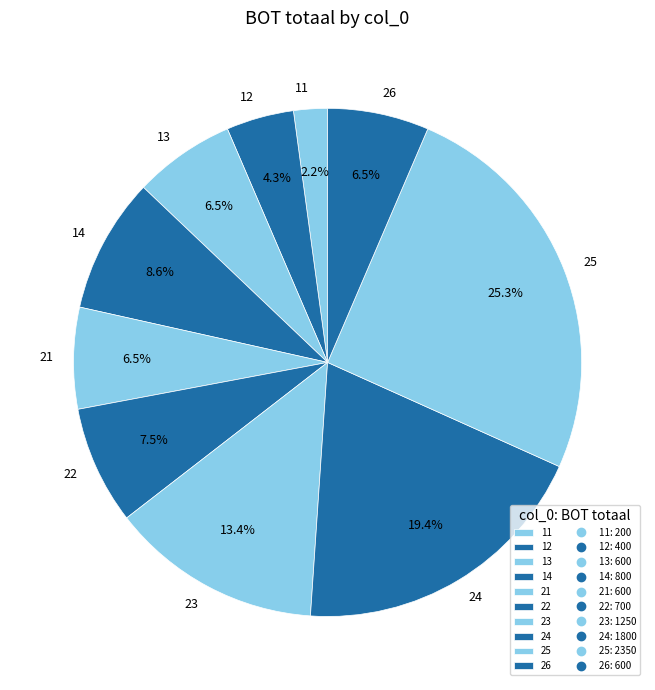

Which category has the smallest portion of the pie?

11